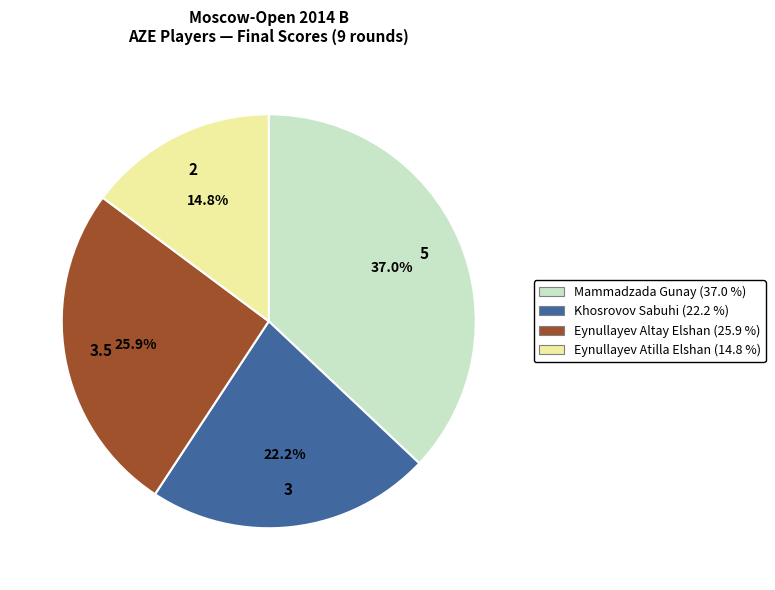

What percentage is the Khosrovov Sabuhi slice, to the nearest percent?

22%